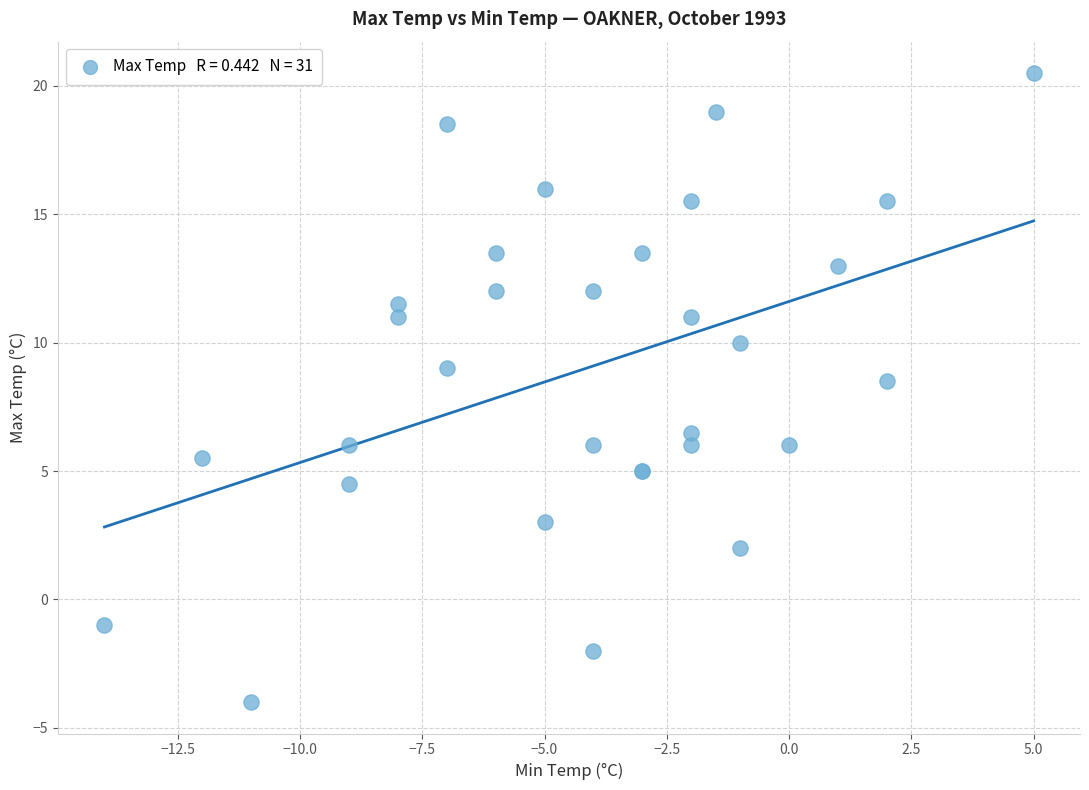

What Y value in the scatter plot is closest to 8?

8.5